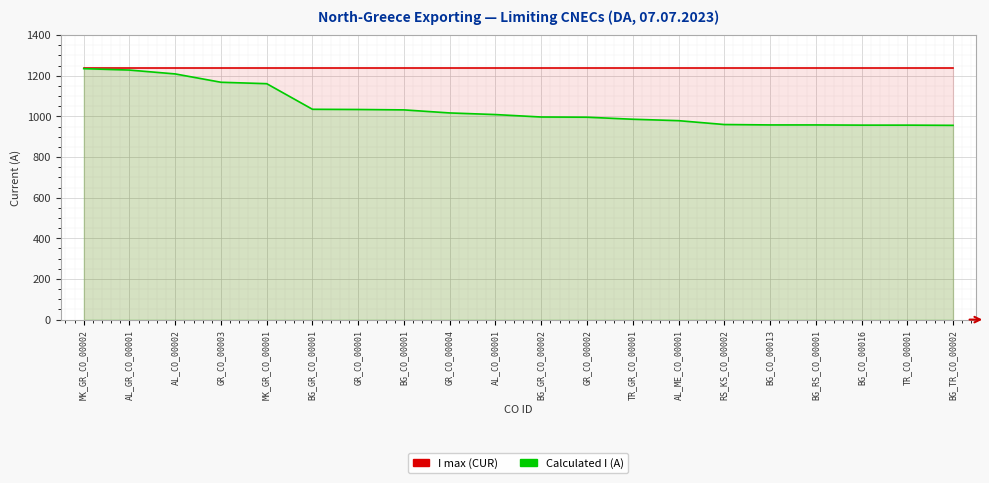

Between BG_GR_CO_00001 and BG_TR_CO_00002, which series saw the biggest shift?

Calculated I (A)